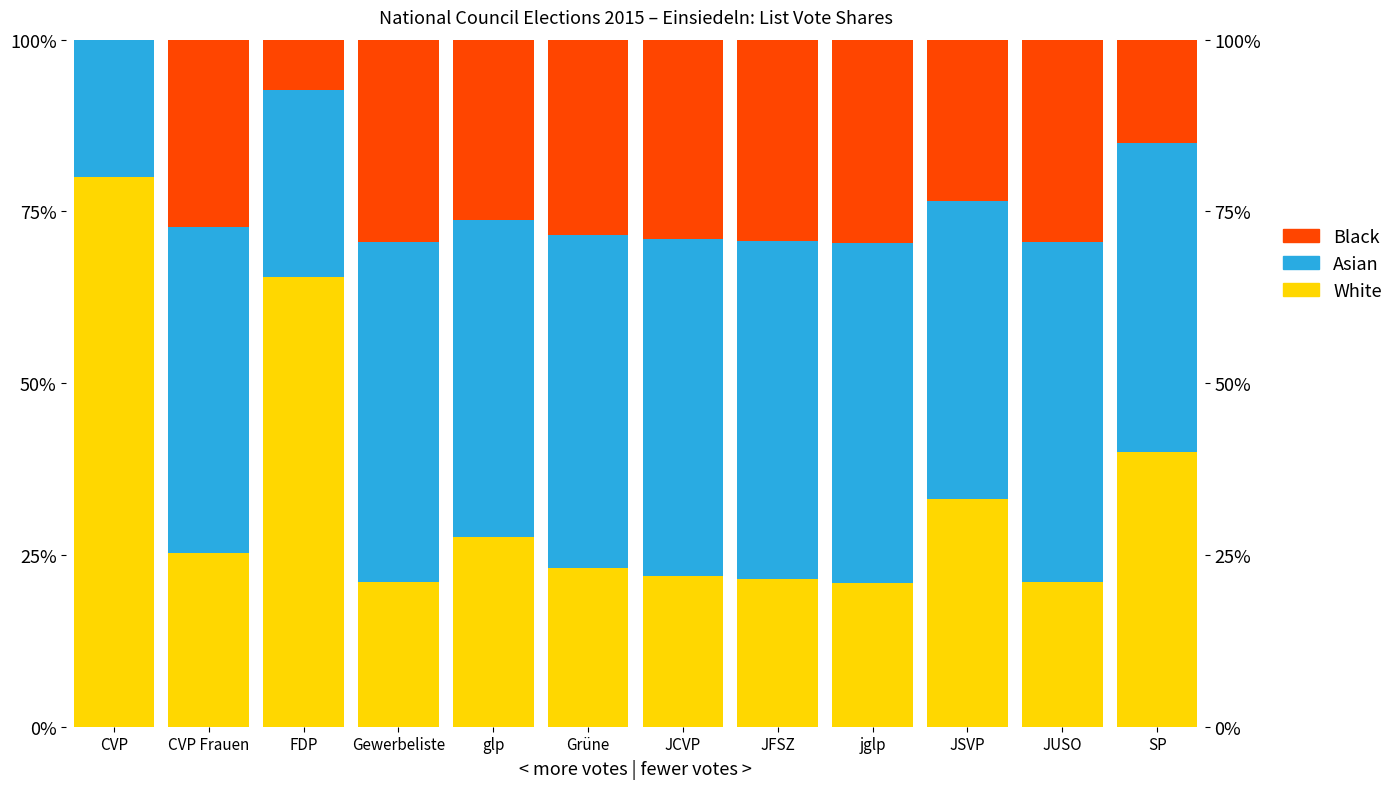

Where is Asian nearest to the value 34?

FDP